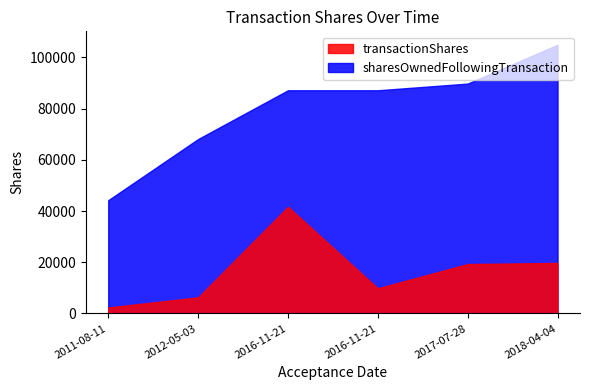

Count the number of data series in this chart.

2